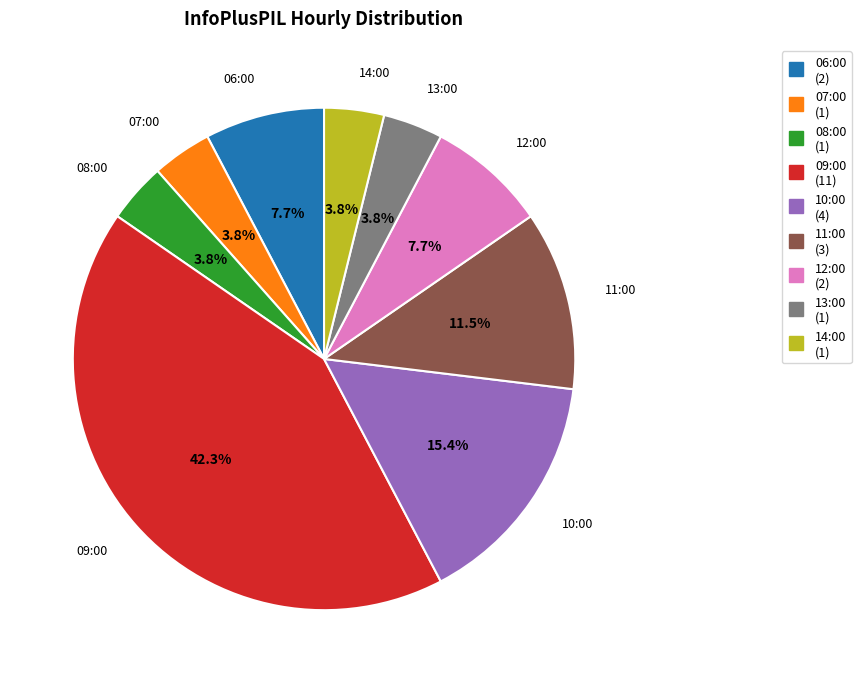

What is the largest slice in the pie chart?

09:00